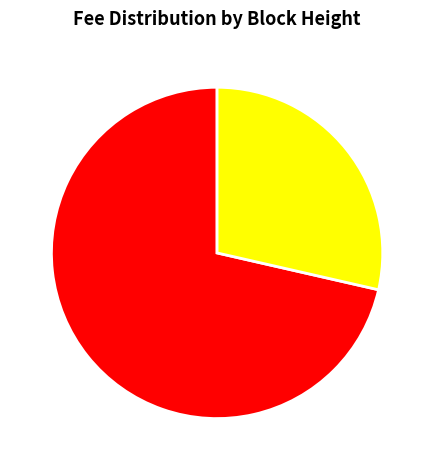

What is the majority slice?

337298